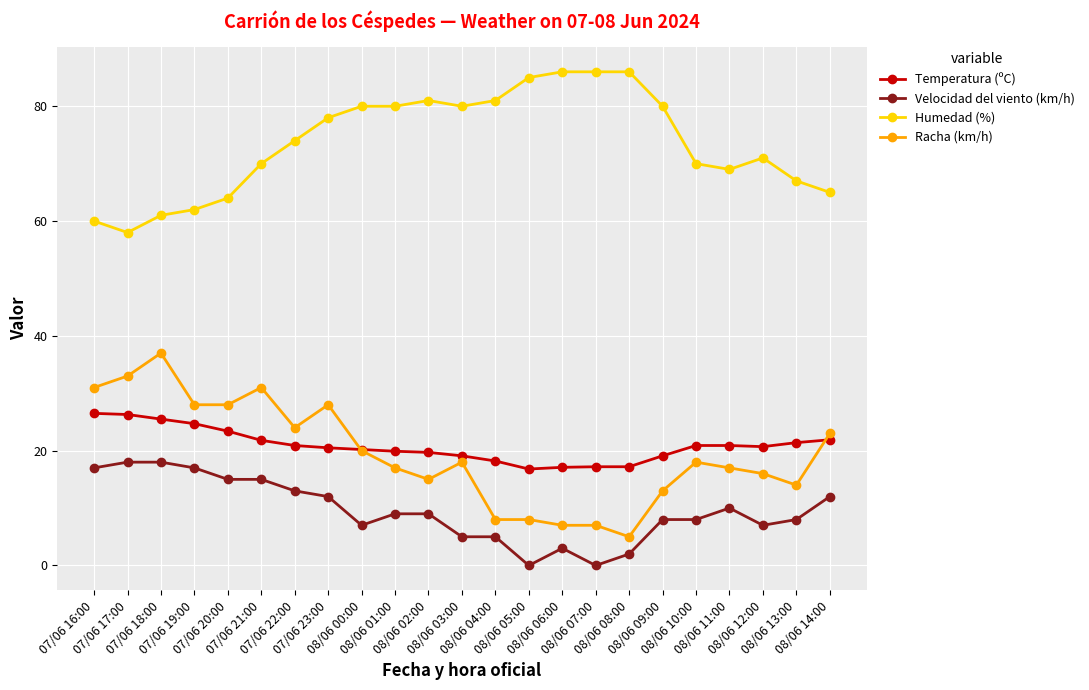

What is the minimum value for Temperatura (ºC)?

16.8